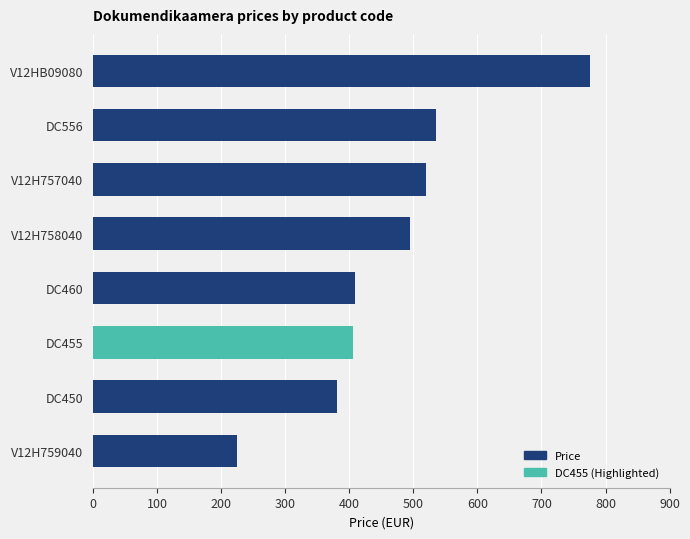

What is the change in value from DC455 to V12H759040?

-180.0